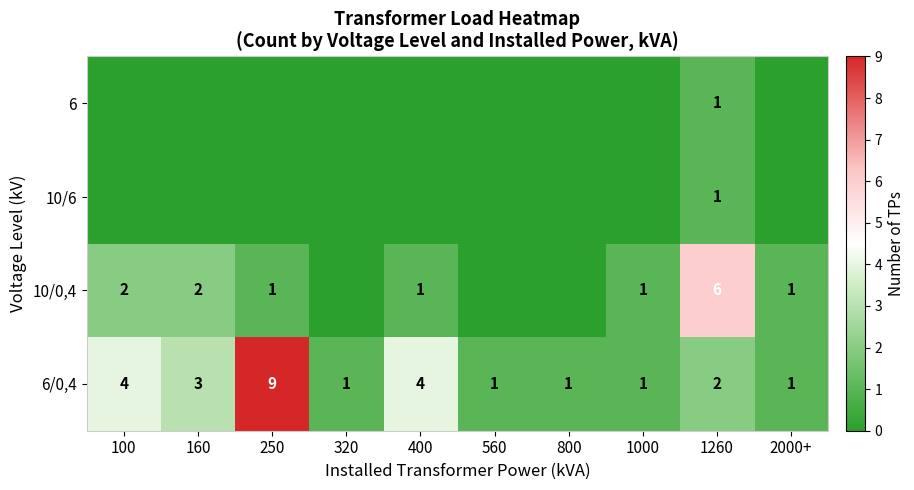

What is the difference between the maximum and minimum values in the 6/0,4 series?

8